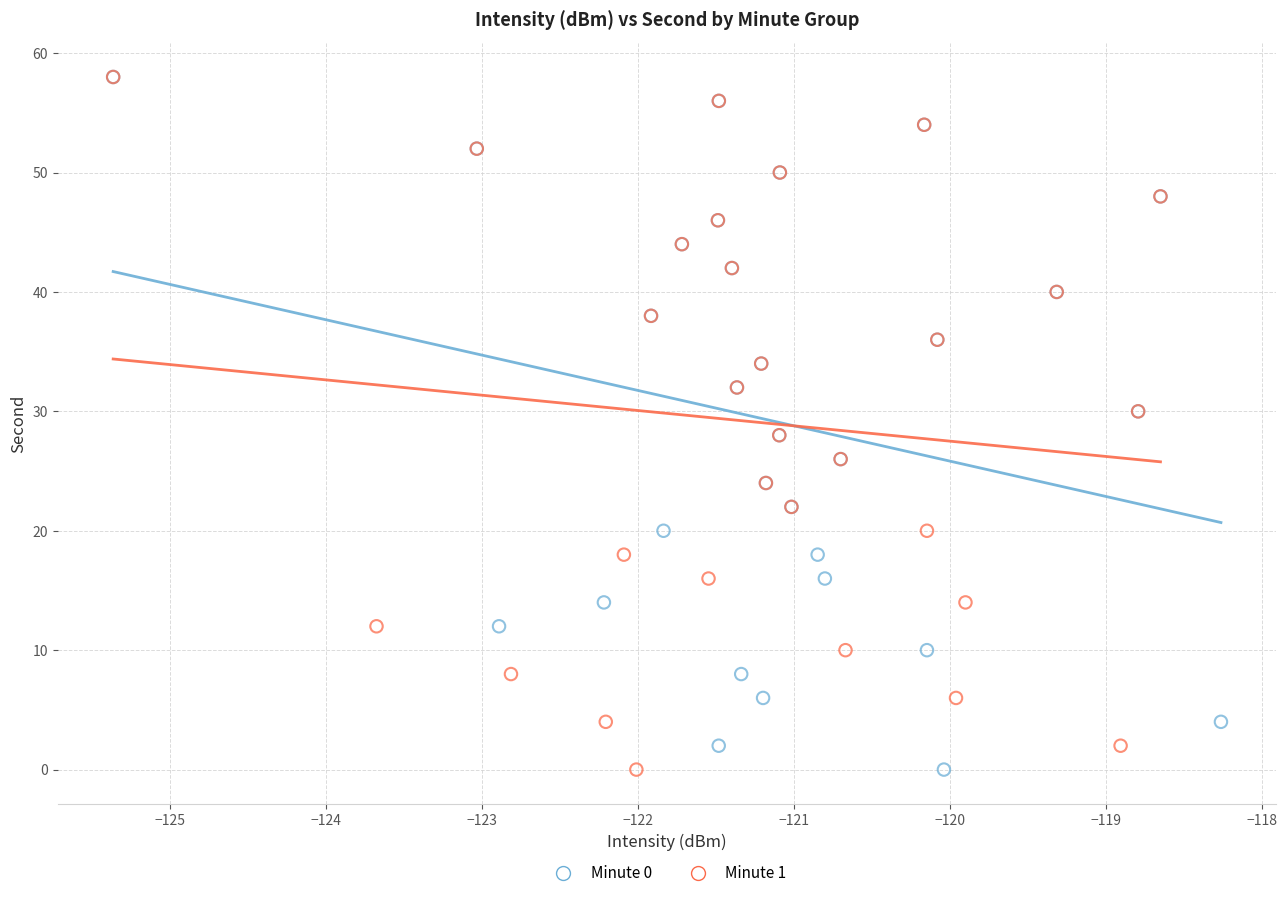

What are all the series names shown in the legend?

Minute 0, Minute 1